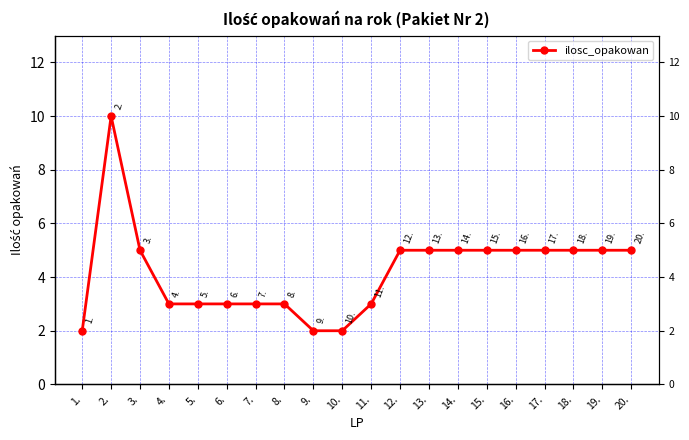

How many values exceed 5?

1